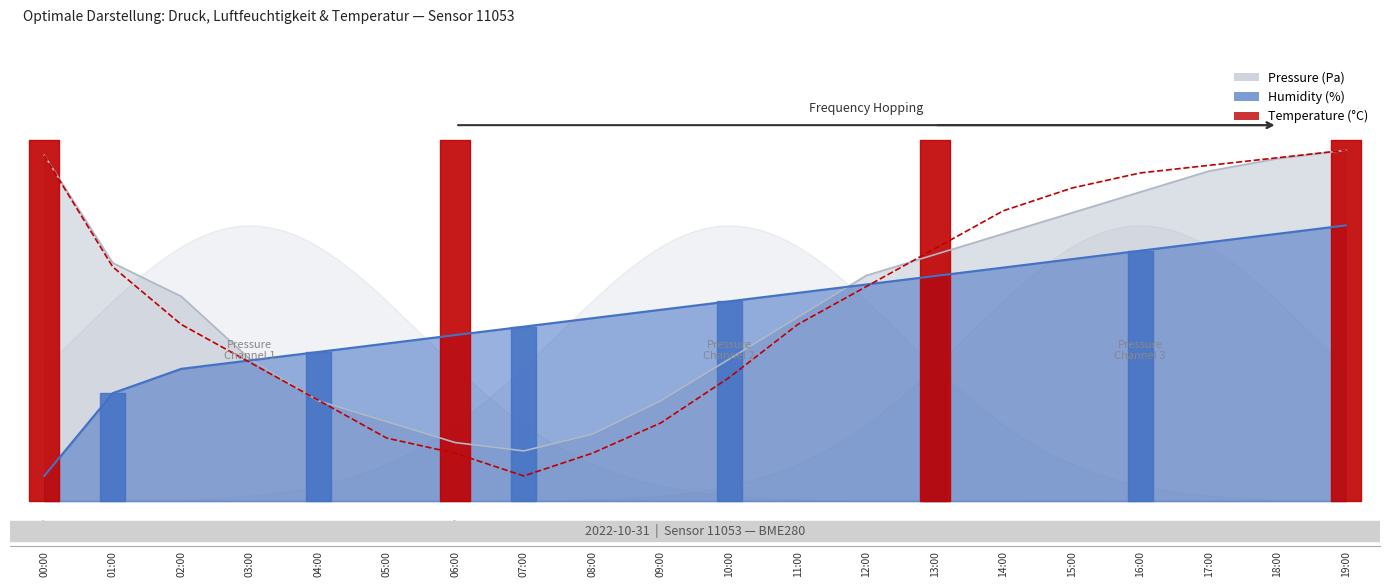

List the labels in order of value, largest first.

19:00, 00:00, 18:00, 17:00, 16:00, 15:00, 14:00, 13:00, 01:00, 12:00, 02:00, 11:00, 03:00, 10:00, 04:00, 09:00, 05:00, 06:00, 08:00, 07:00